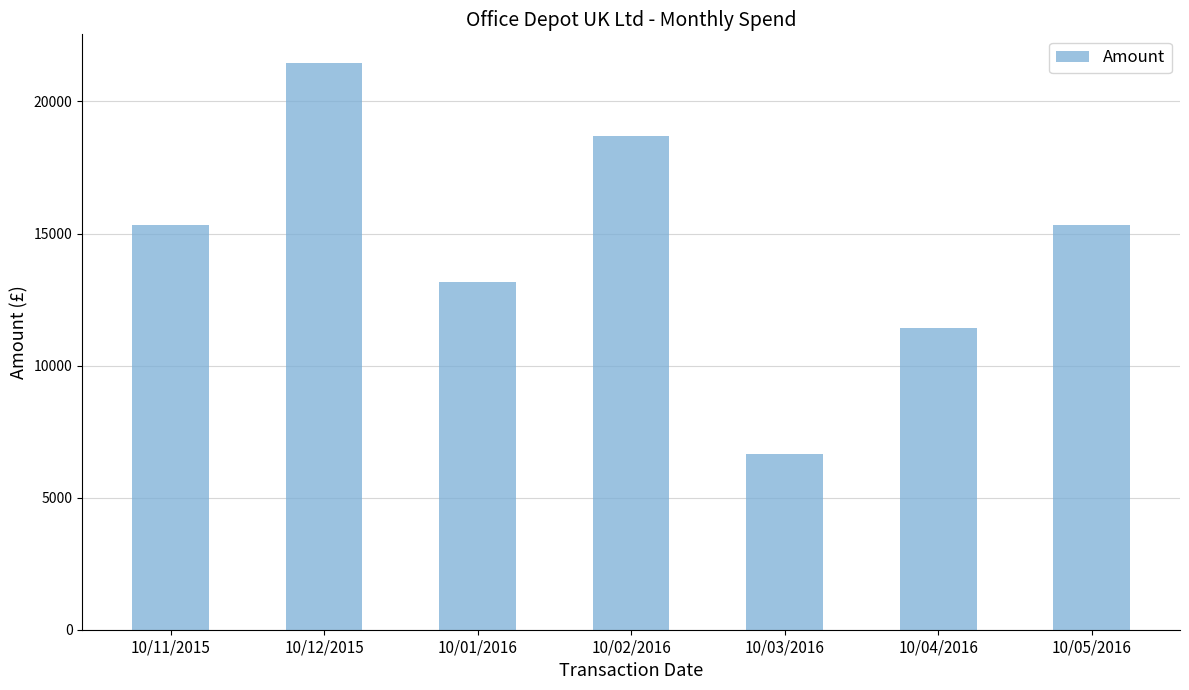

What is the sum of all values?

102038.6